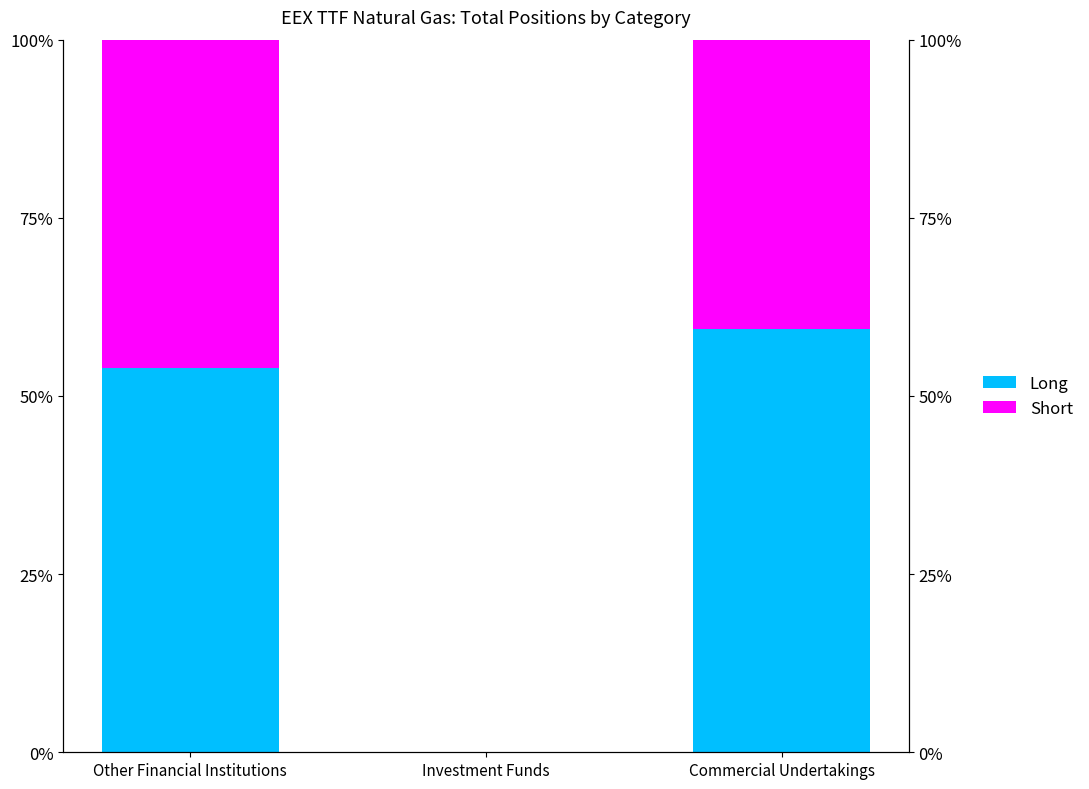

What is the spread (max minus min) of values at Commercial Undertakings?

18.9